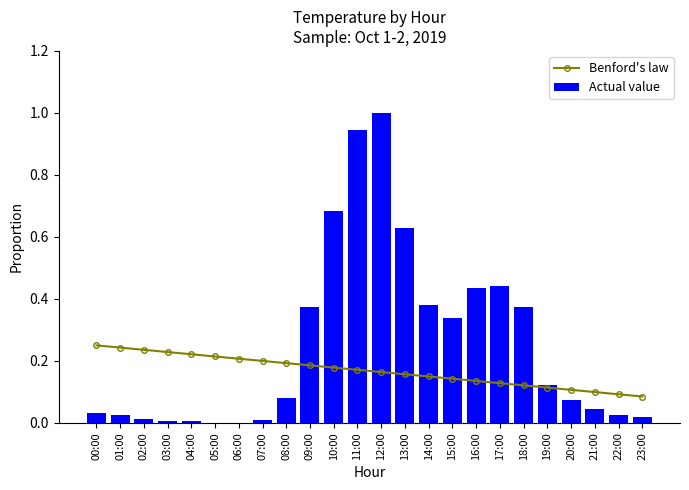

What are all the series names shown in the legend?

Benford's law, Actual value